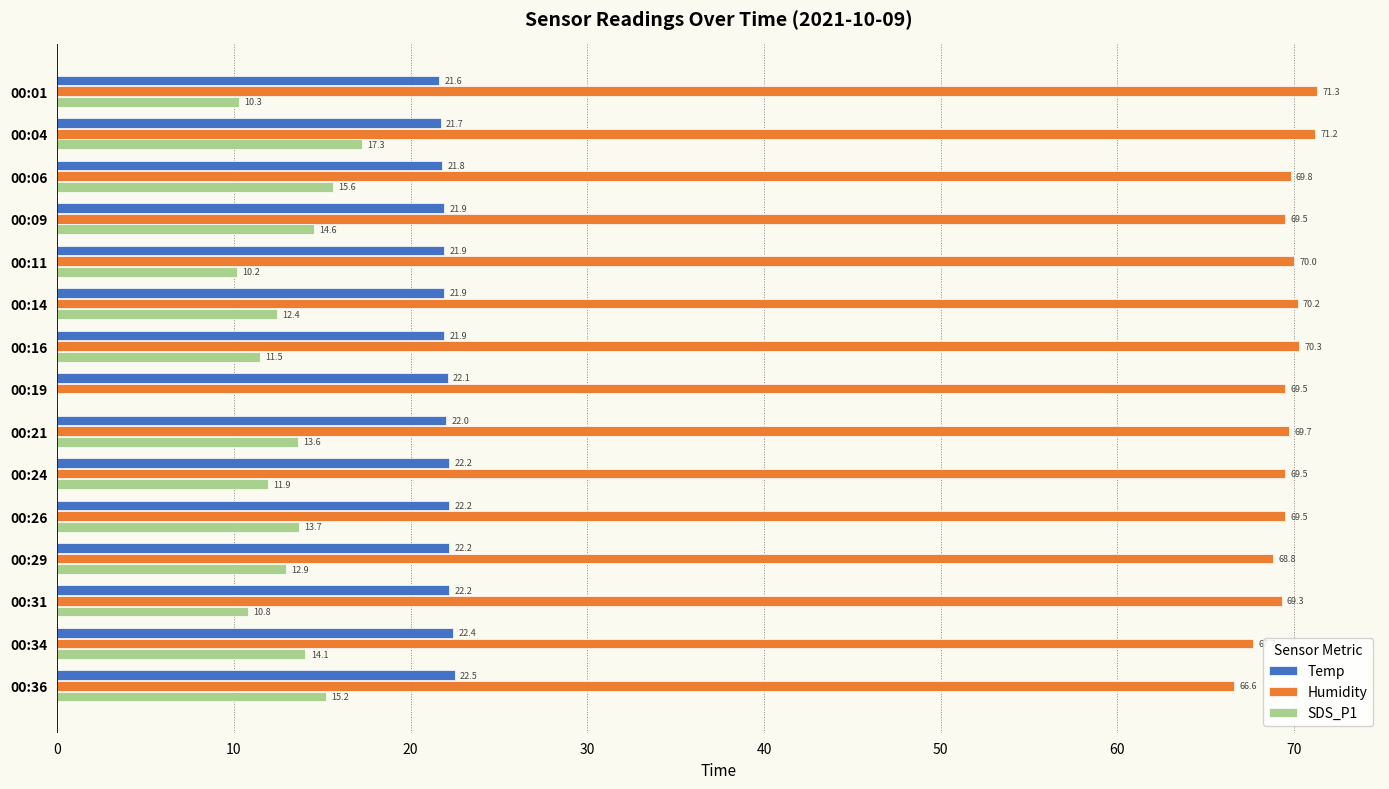

What is the highest value of the Temp series?

22.5